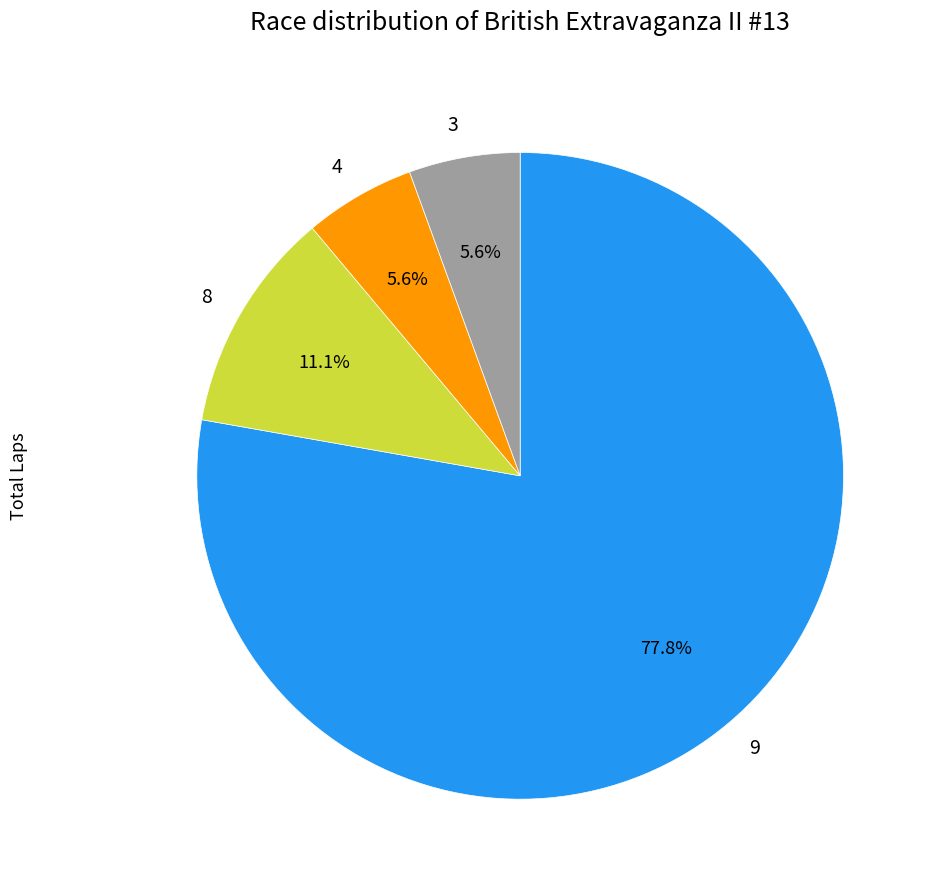

Approximately how many times larger is the value at 3 compared to 4?

1.0